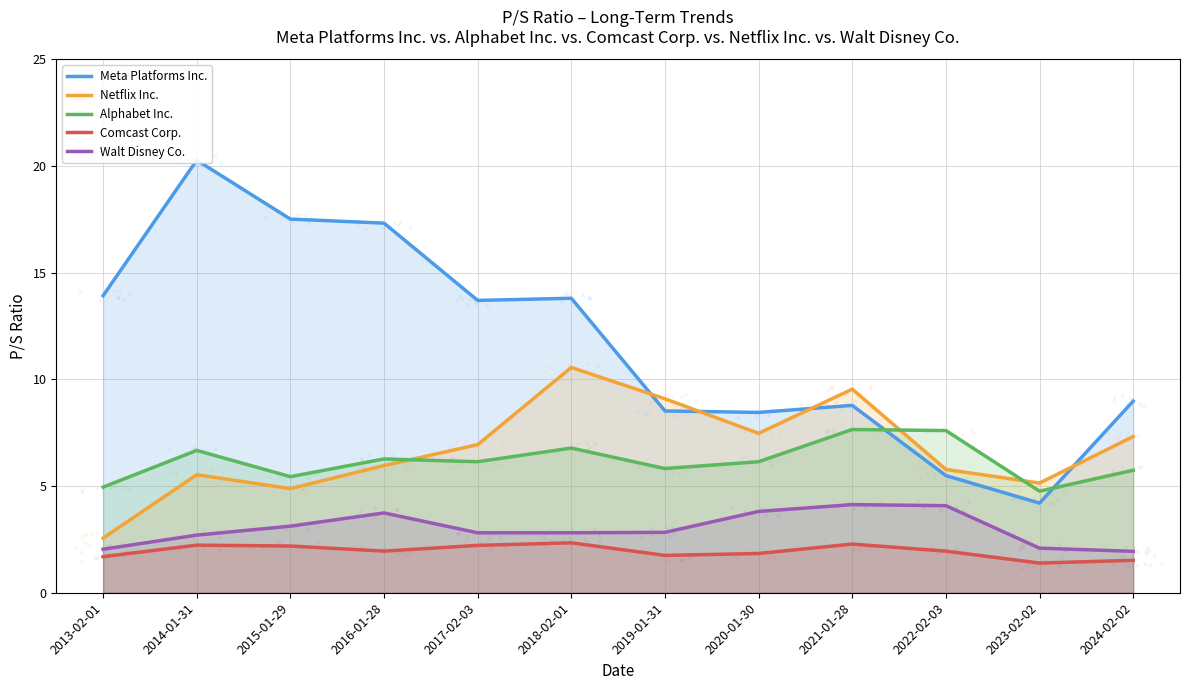

At which category is the sum across all series the highest?

2014-01-31